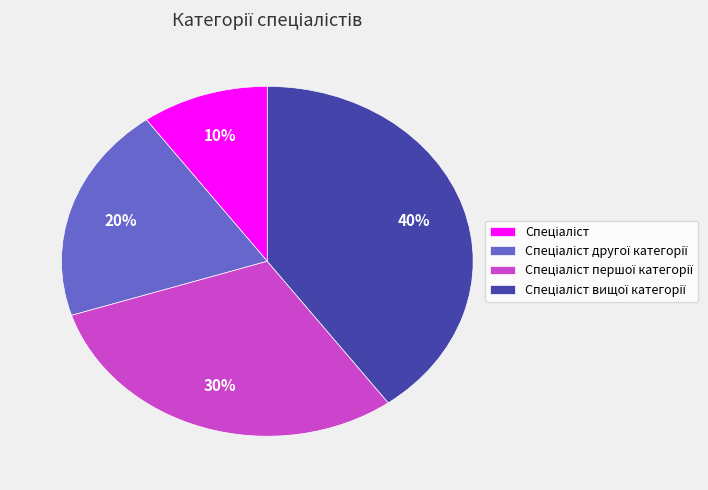

To the nearest percent, what is the difference between the largest and smallest slice percentages?

30%